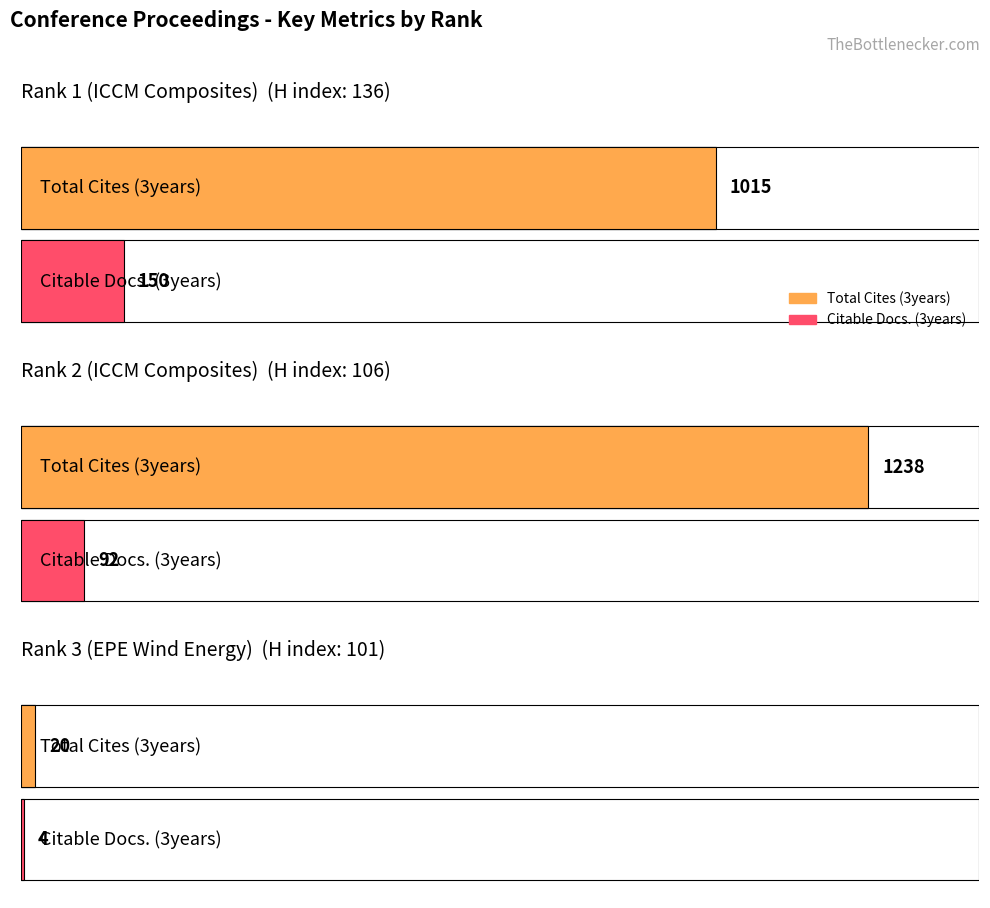

What is the total value across all series at Rank 3 (EPE Wind Energy)?

24